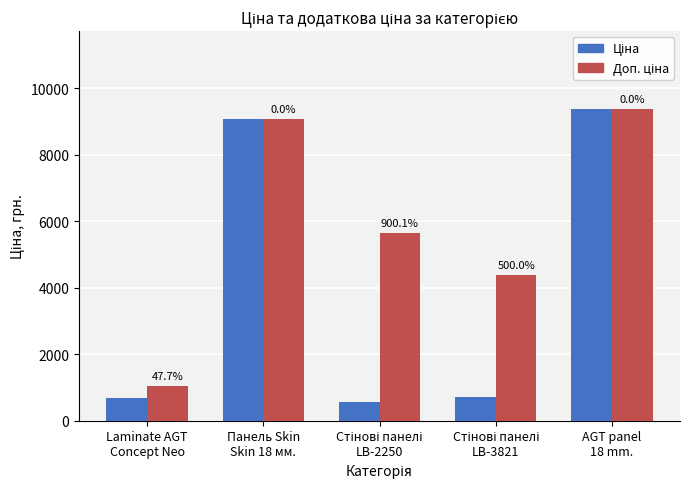

What is the difference between the Ціна values at Laminate AGT
Concept Neo and Стінові панелі
LB-2250?

132.1